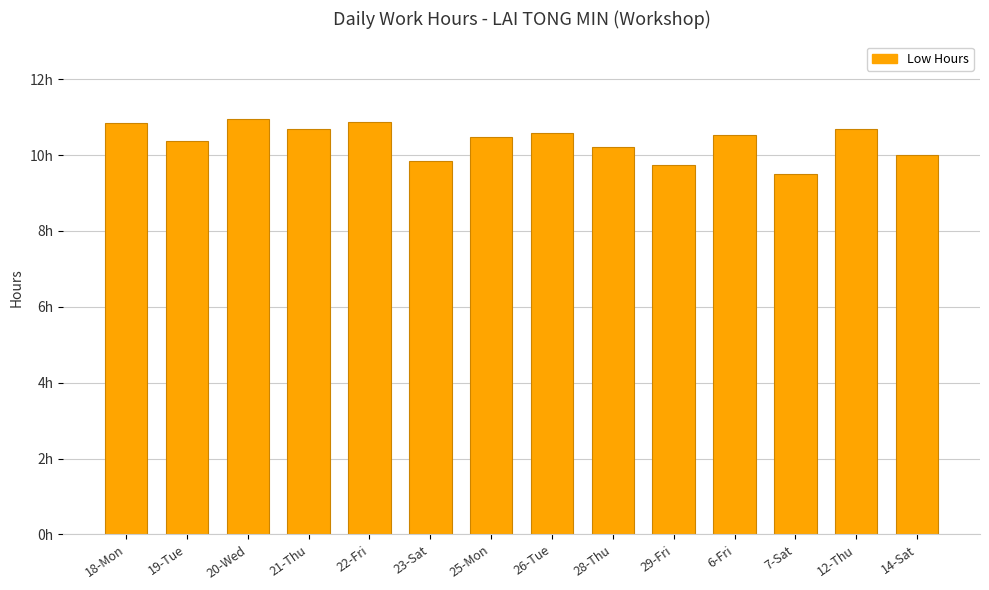

Where does the data first go above 10?

18-Mon